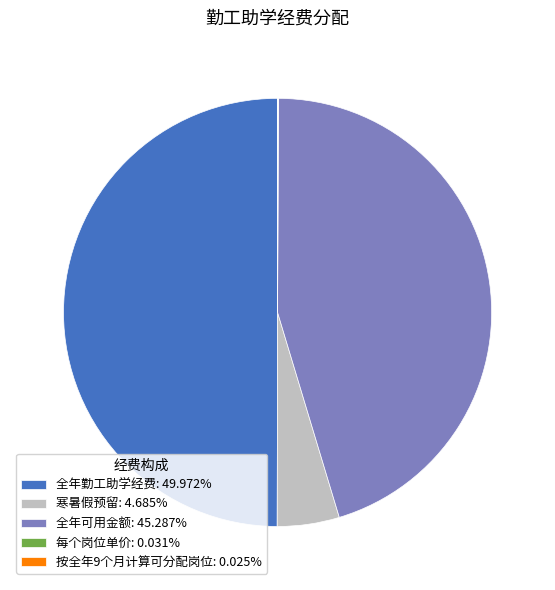

Is 寒暑假预留: 4.685% the majority of the pie?

No